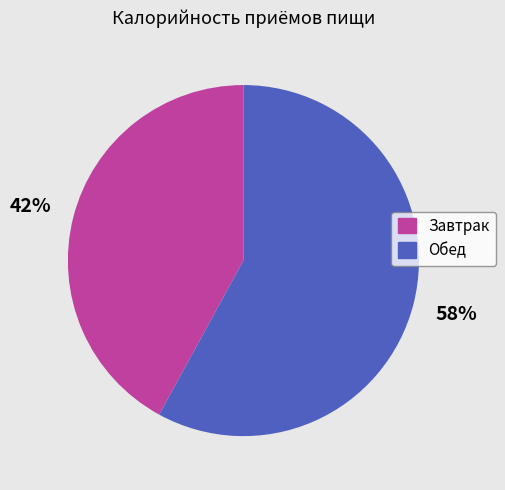

How many segments does this pie chart have?

2